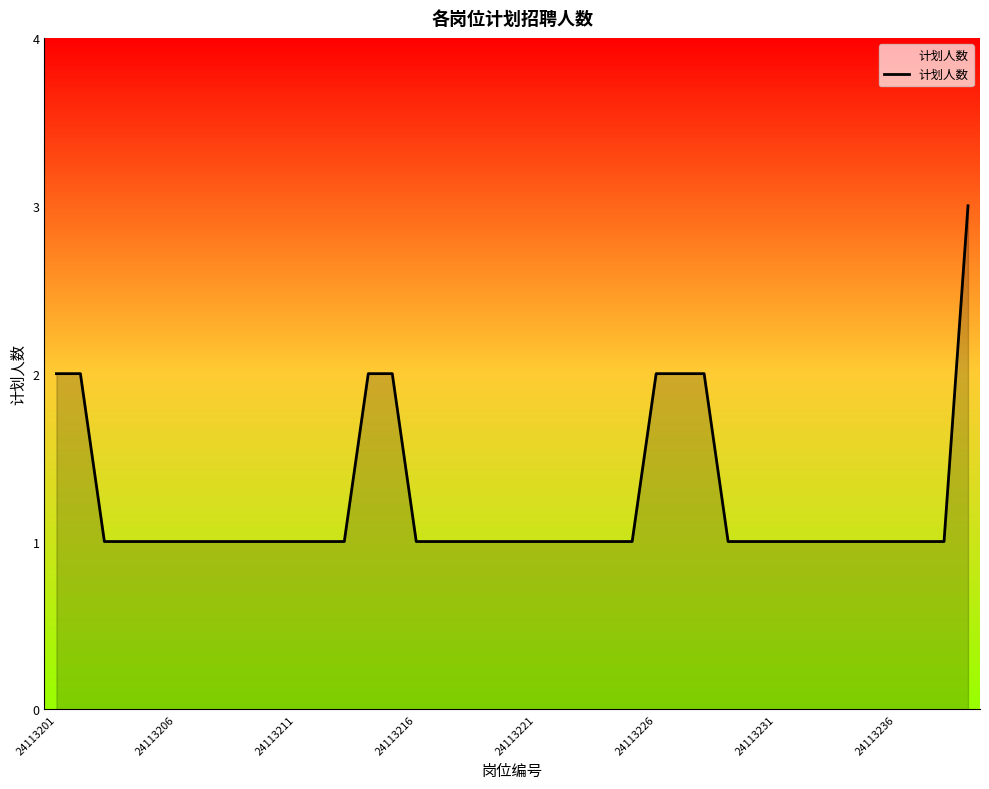

What is the greatest value displayed?

3